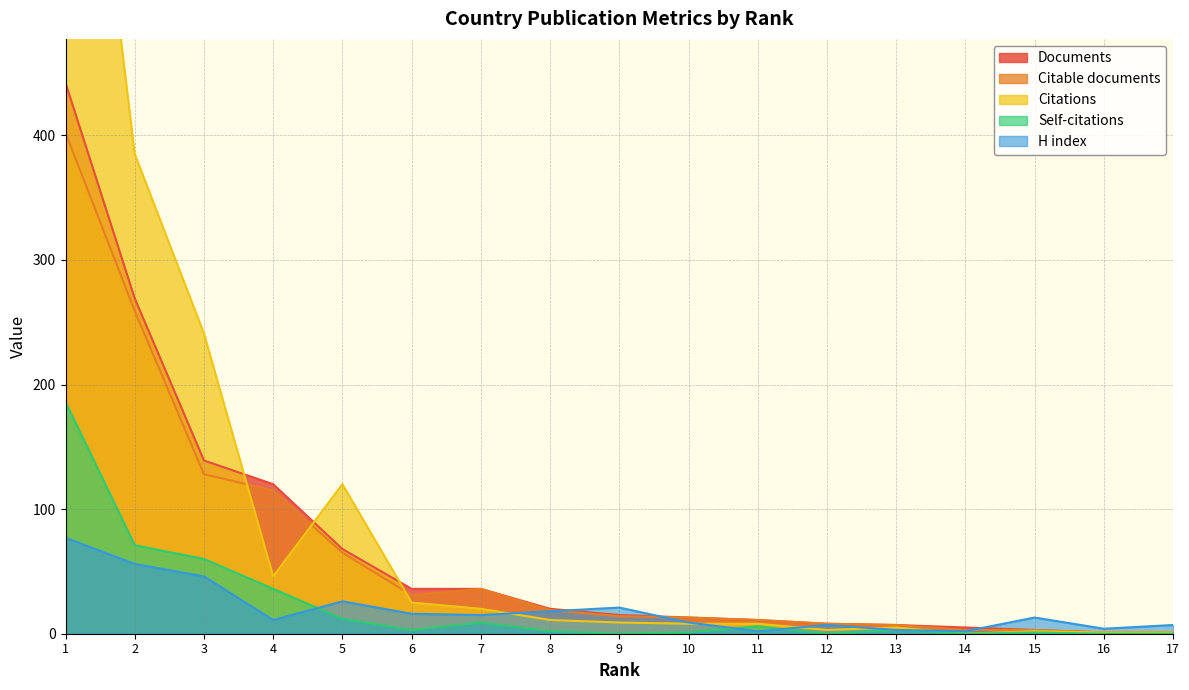

What is the total value across all series at 17?

10